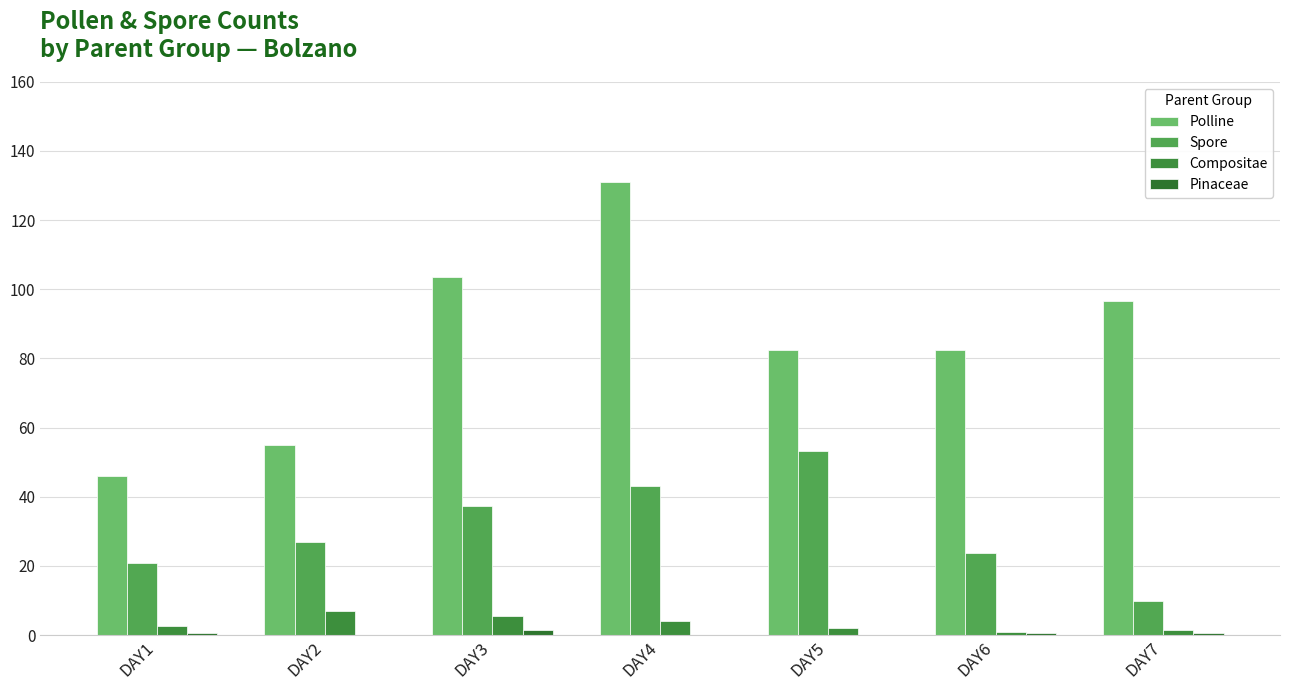

The Spore series shows 9.9 at DAY7. True or false?

True